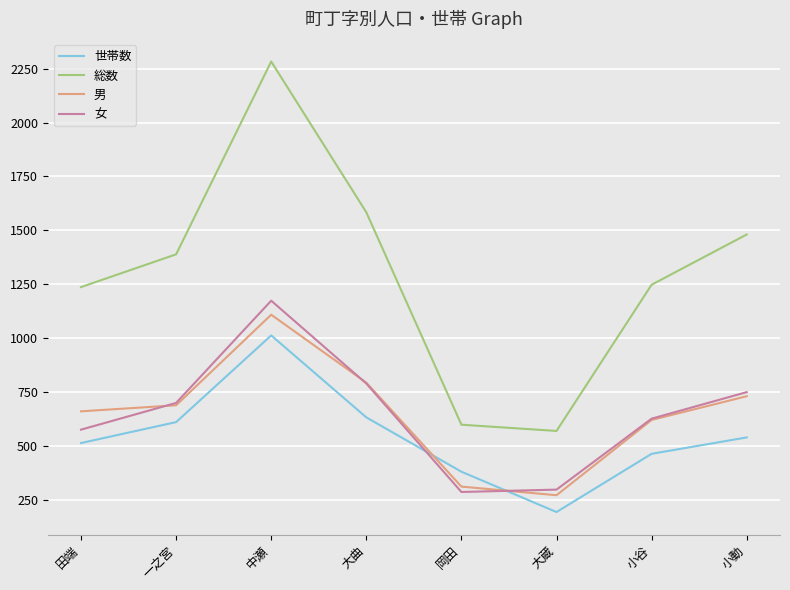

At which label does 世帯数 reach its peak?

中瀬